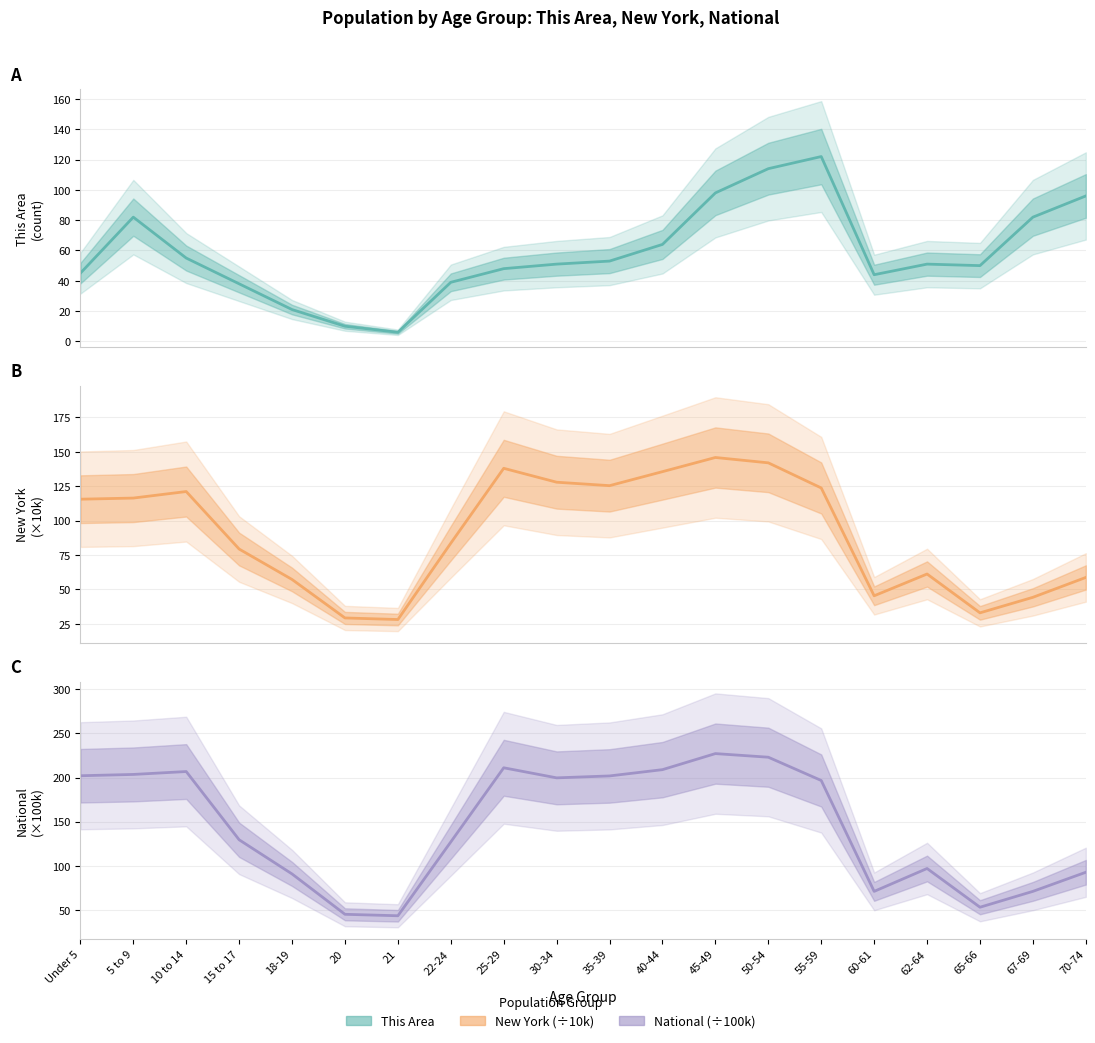

What position from the left is 65-66?

18